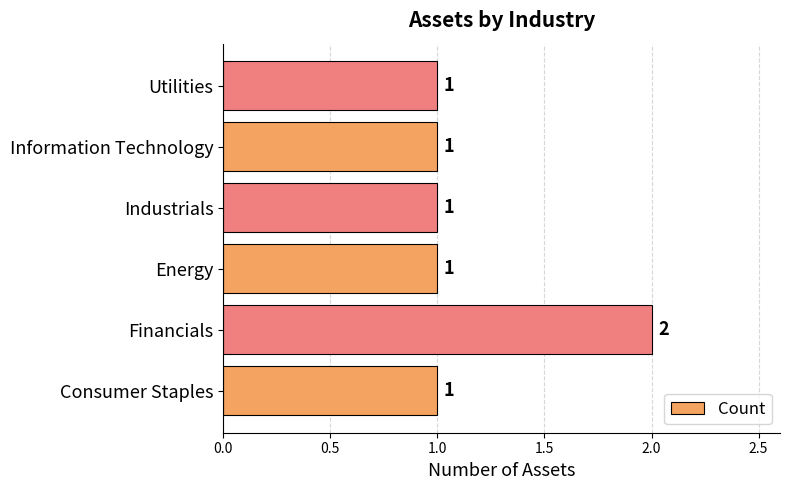

What is the sum of the values at Financials and Utilities?

3